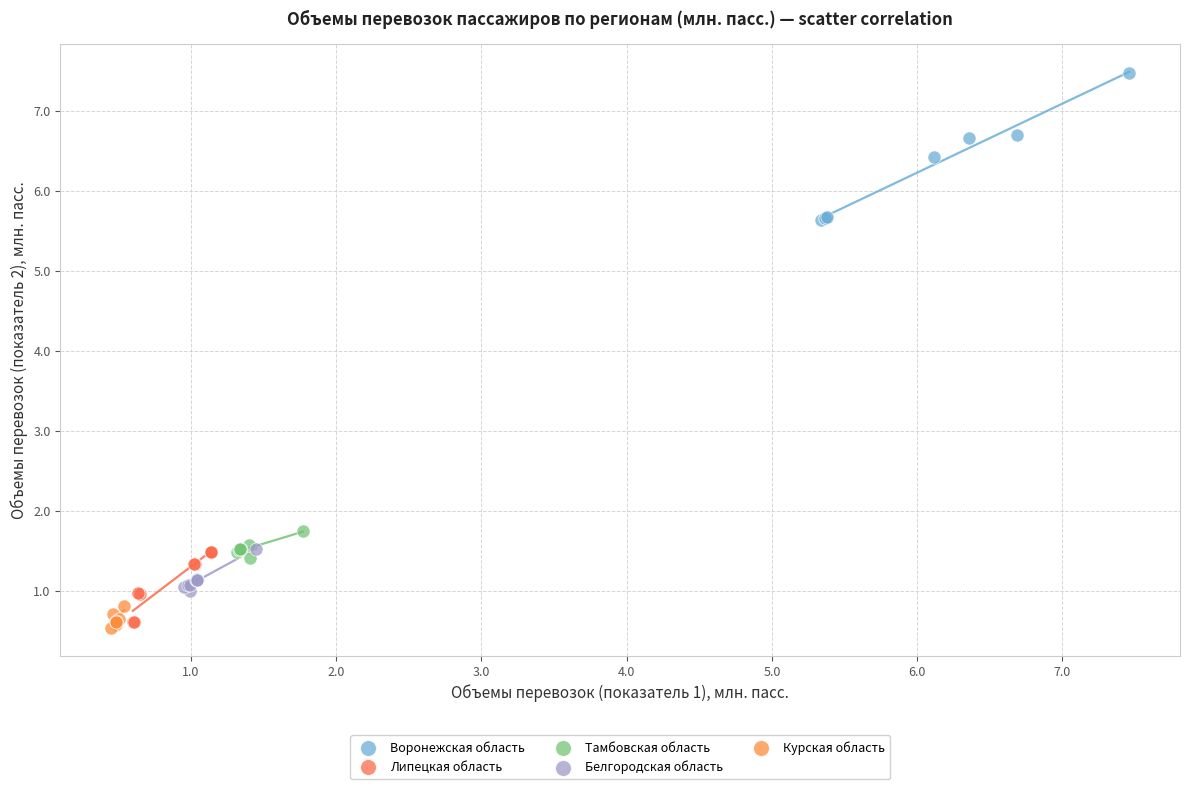

Which series has the largest Y range (max minus min)?

Воронежская область